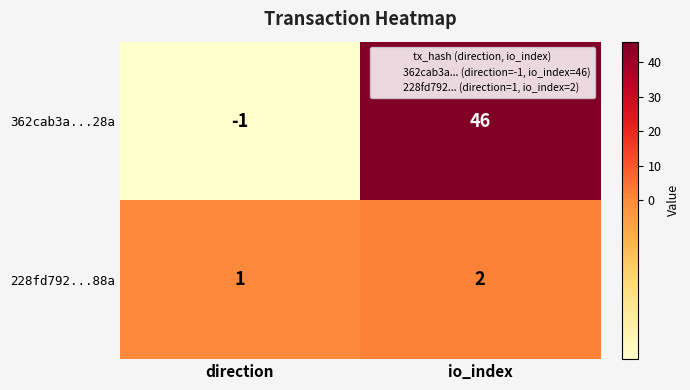

Is it true that 362cab3a...28a equals 21 at io_index?

False